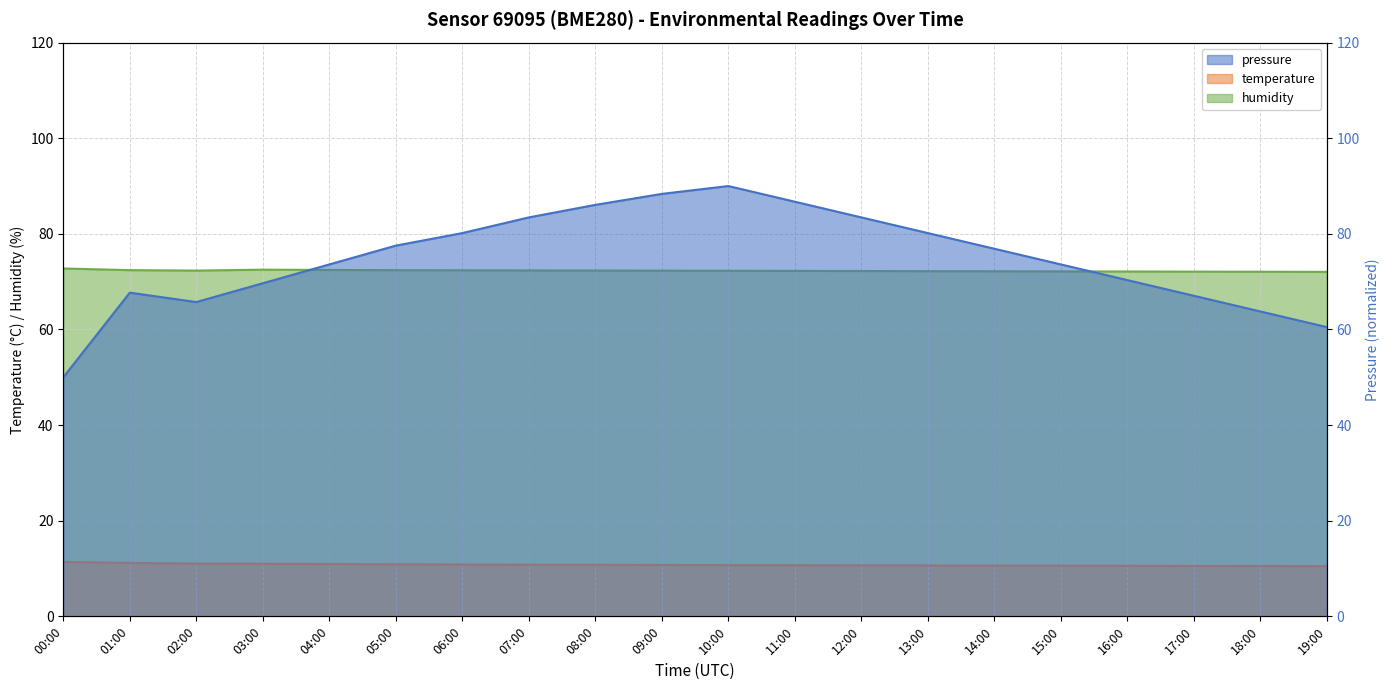

What is the average value of the humidity series?

72.3